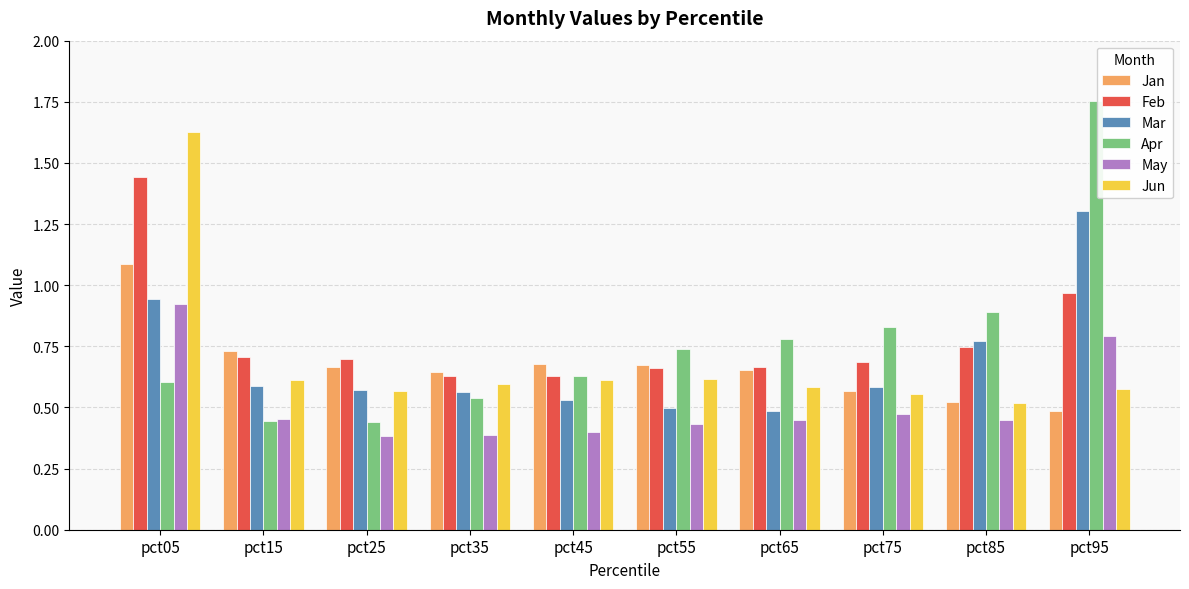

What is the sum of all Feb values?

7.8